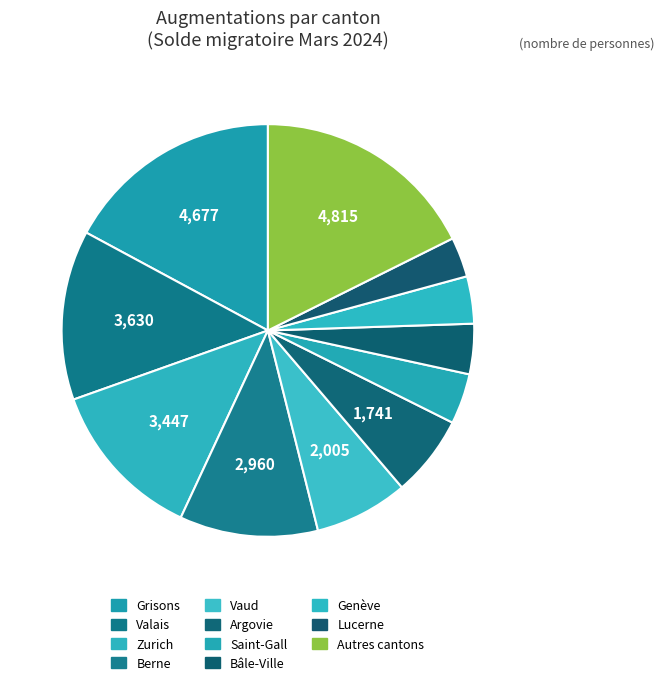

Count the number of slices in the pie.

11